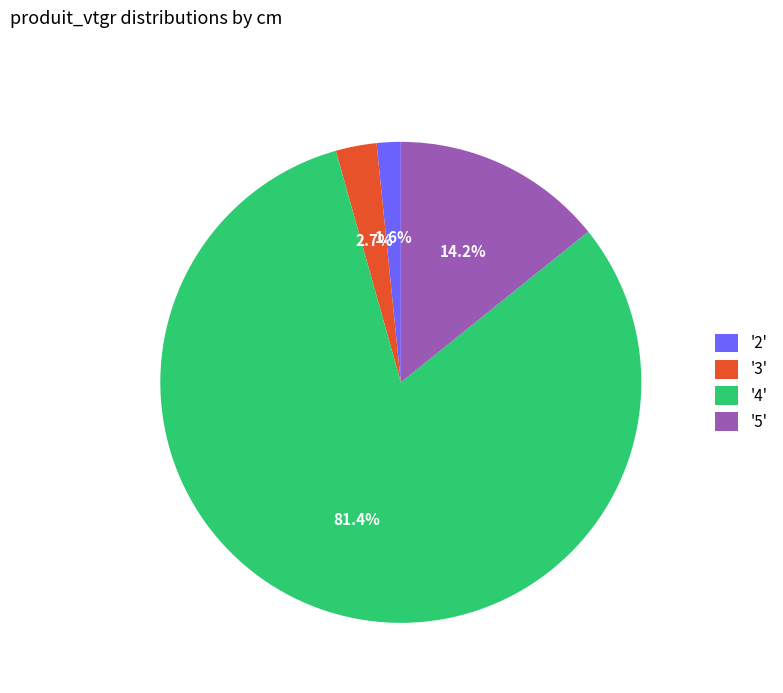

Which category has the biggest portion of the pie?

'4'